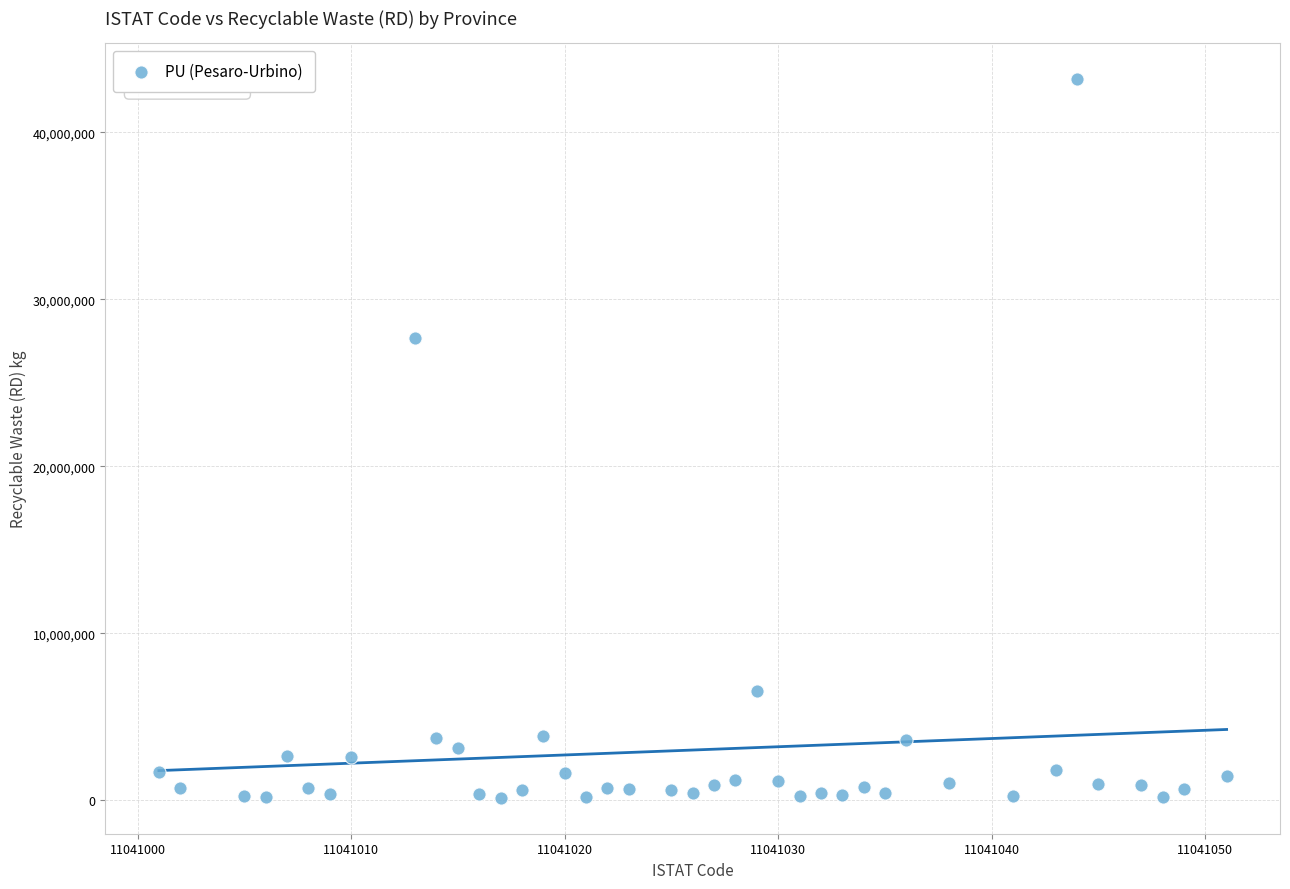

What Y value in the scatter plot is closest to 21665165?

27683552